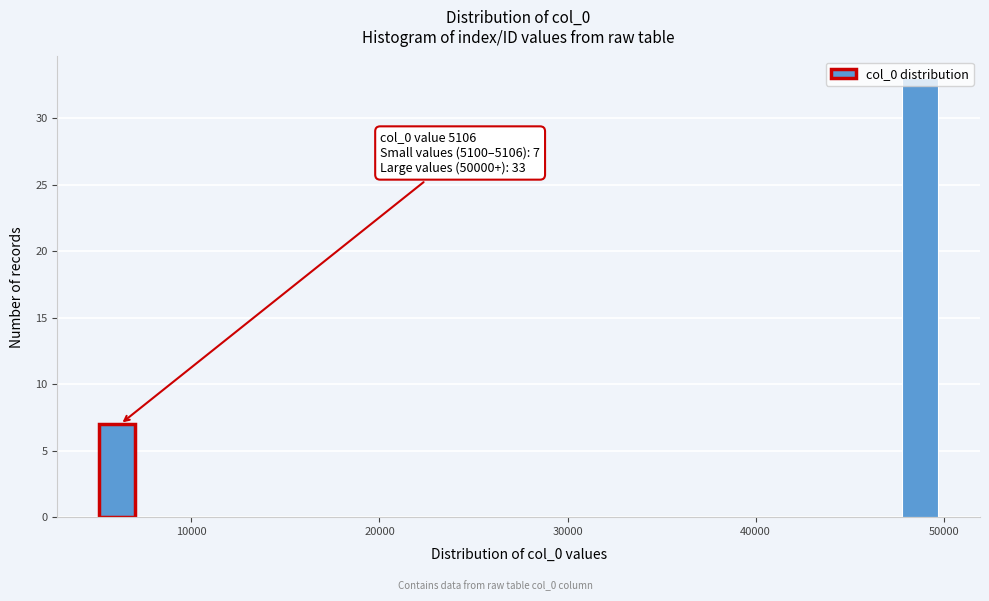

Read against the x-axis, roughly where is the centre of the tallest bar?

49000